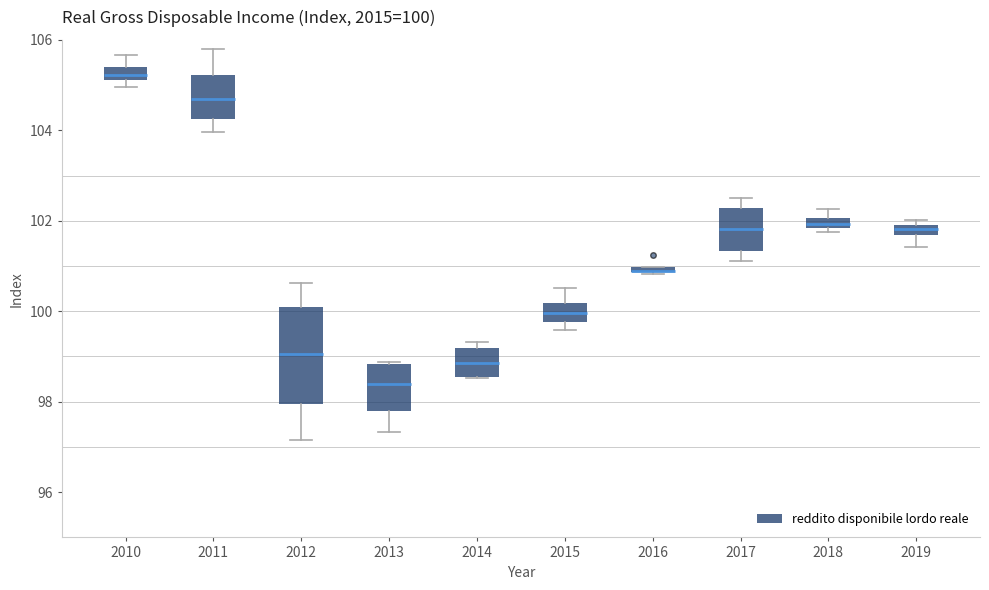

Which box is the tallest, from its lower edge to its upper edge?

2012